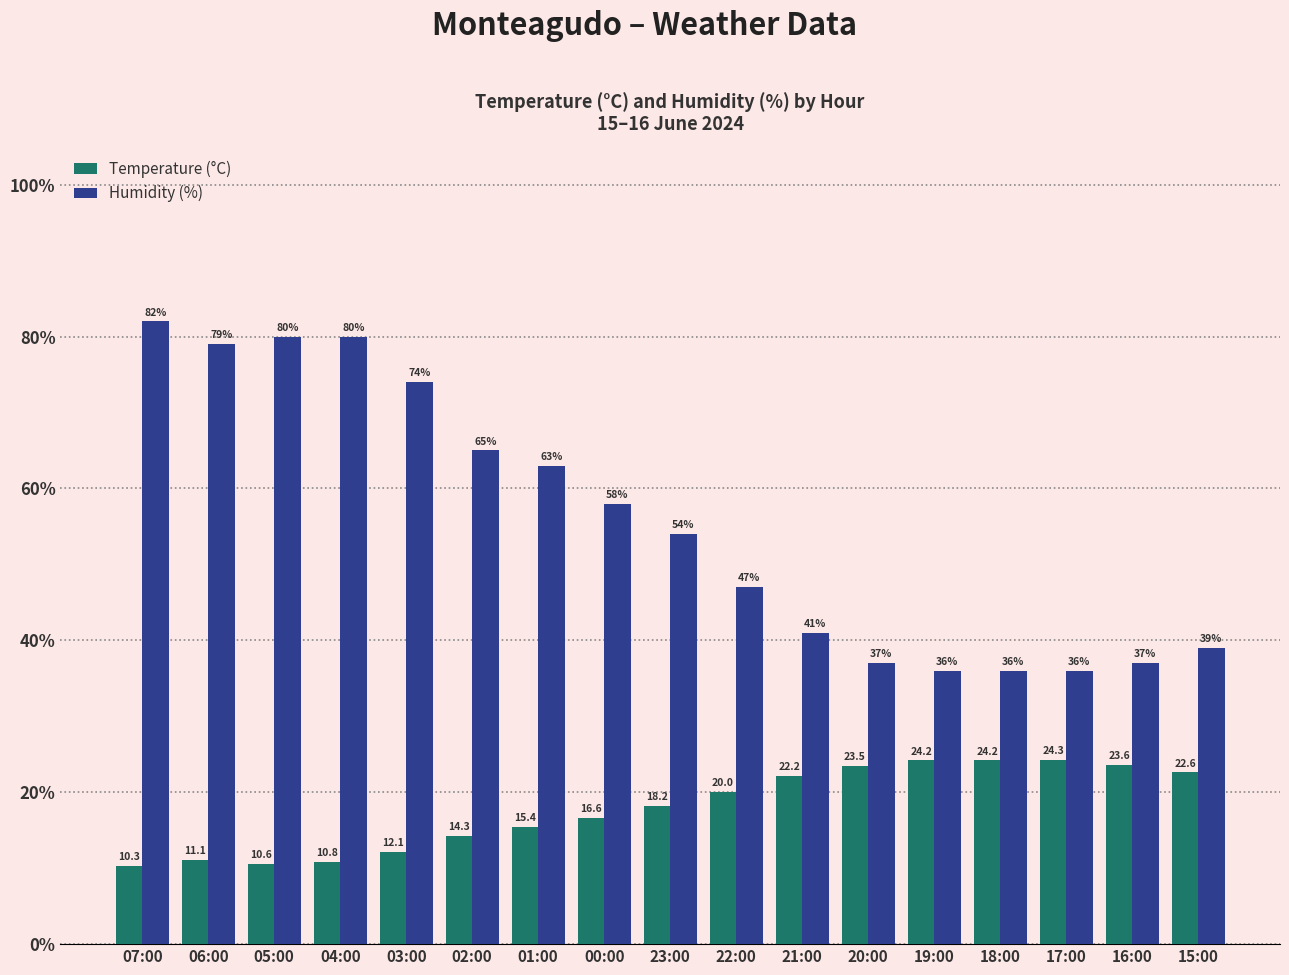

Reading right to left, transcribe all the data shown in this chart.

Temperature (°C): 15:00=22.6	16:00=23.6	17:00=24.3	18:00=24.2	19:00=24.2	20:00=23.5	21:00=22.2	22:00=20.0	23:00=18.2	00:00=16.6	01:00=15.4	02:00=14.3	03:00=12.1	04:00=10.8	05:00=10.6	06:00=11.1	07:00=10.3
Humidity (%): 15:00=39.0	16:00=37.0	17:00=36.0	18:00=36.0	19:00=36.0	20:00=37.0	21:00=41.0	22:00=47.0	23:00=54.0	00:00=58.0	01:00=63.0	02:00=65.0	03:00=74.0	04:00=80.0	05:00=80.0	06:00=79.0	07:00=82.0